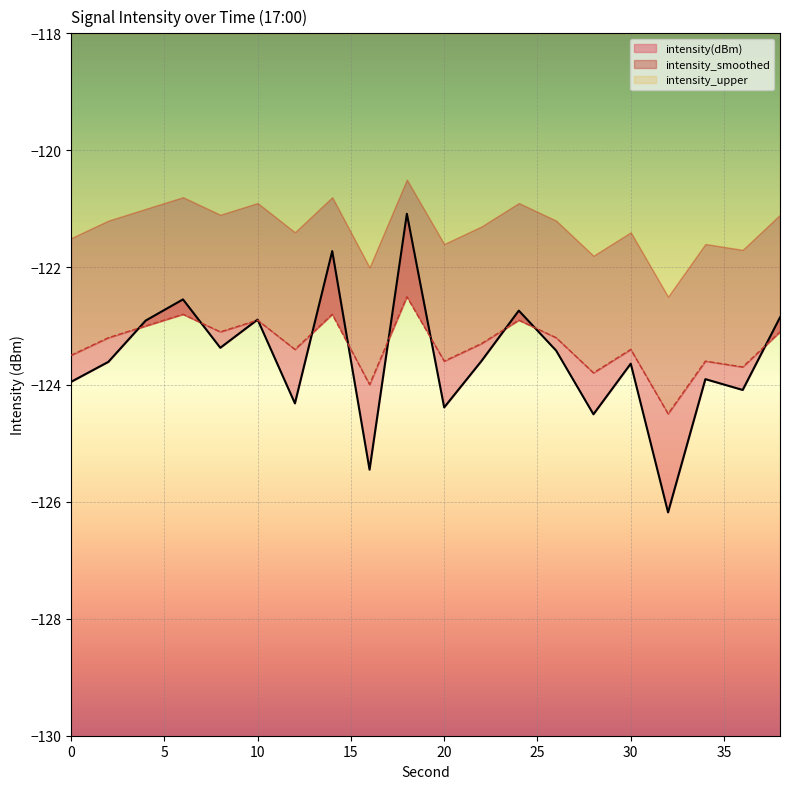

What is the sum of the intensity(dBm) values at 34 and 4?

-246.8